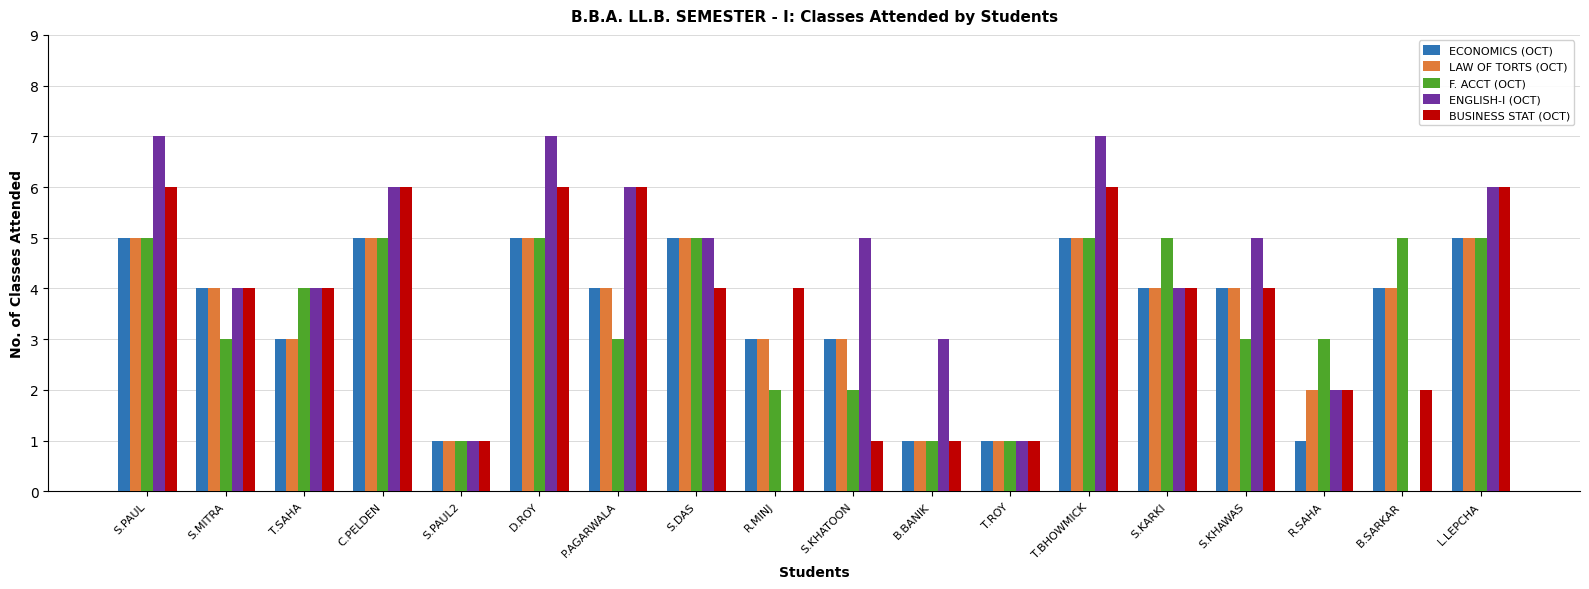

How many categories are shown in the chart?

18